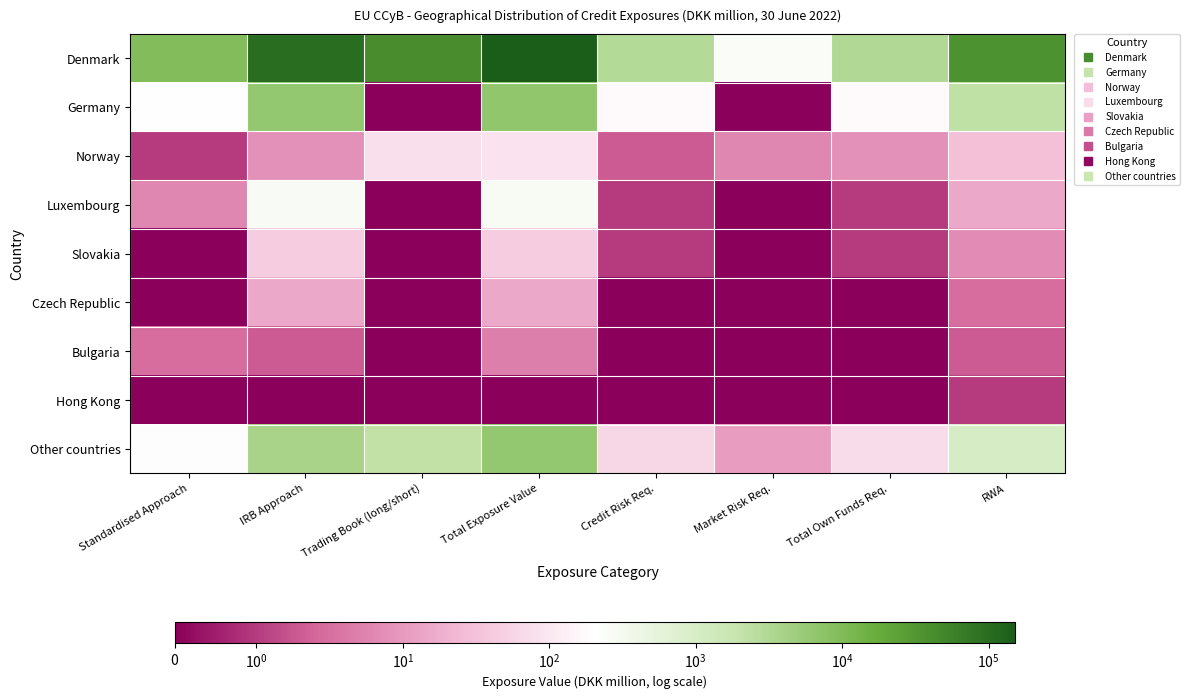

Between Total Exposure Value and Total Own Funds Req., which is larger?

Total Exposure Value